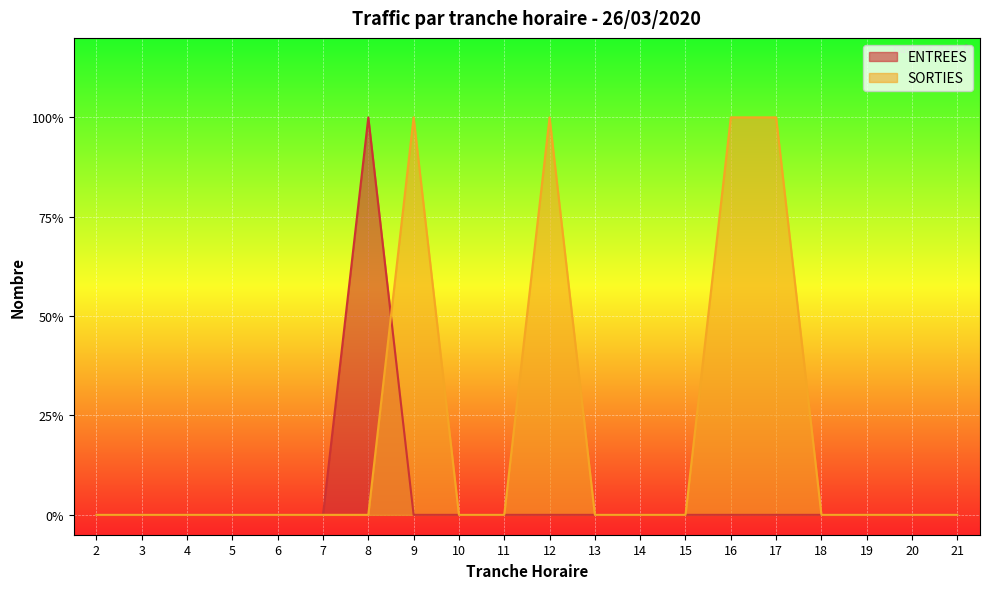

How many intersections are there between SORTIES and ENTREES?

1